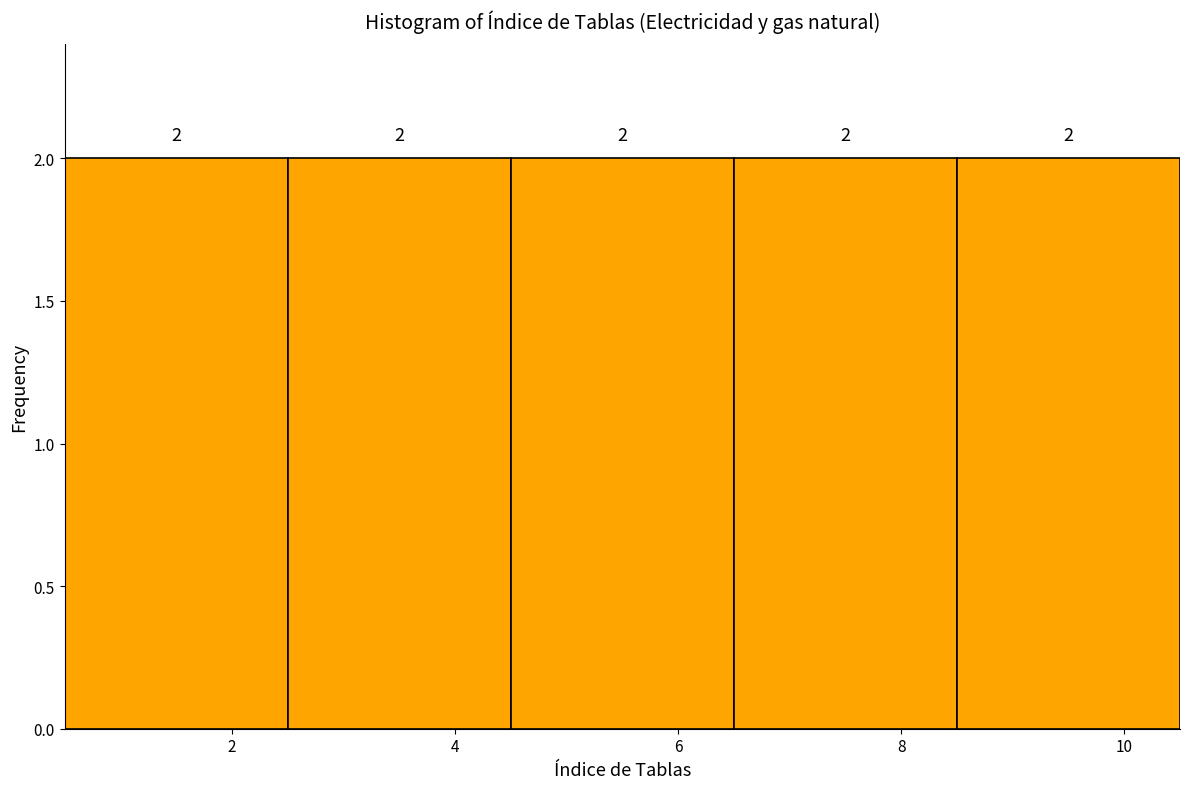

What is the height of the bar covering 6.5 to 8.5 on the x-axis?

2